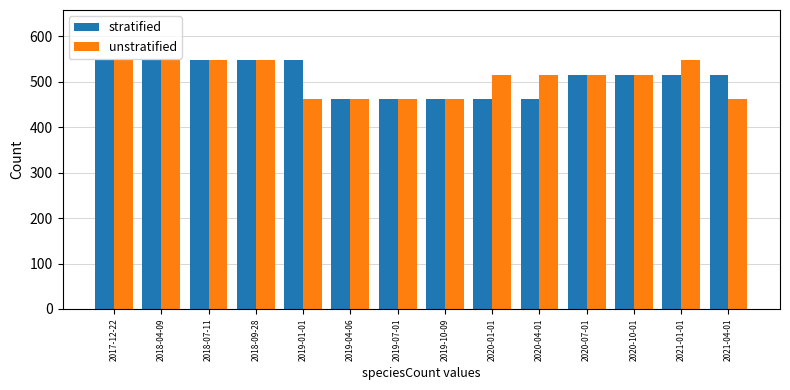

True or false: unstratified has a value of 178 at 2021-04-01.

False